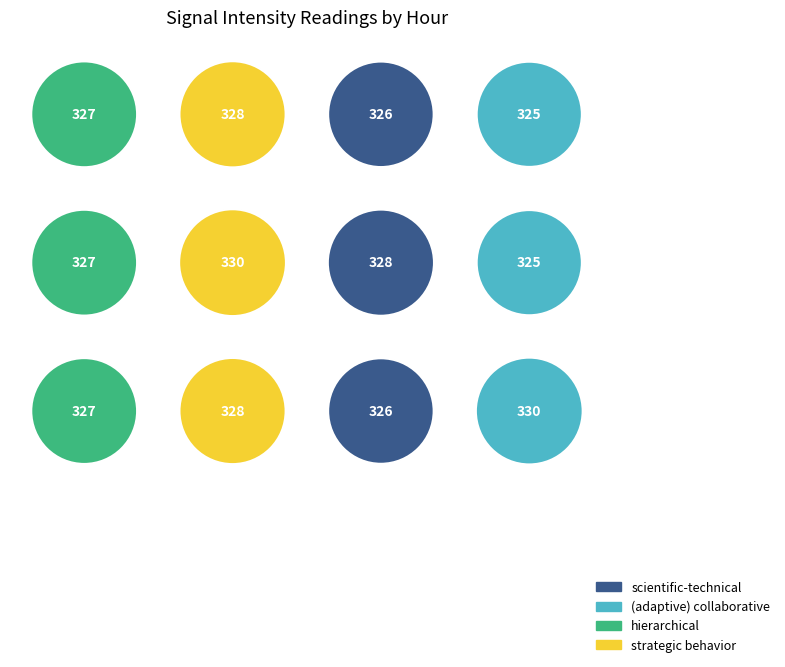

To the nearest percent, what is the average slice percentage?

8%